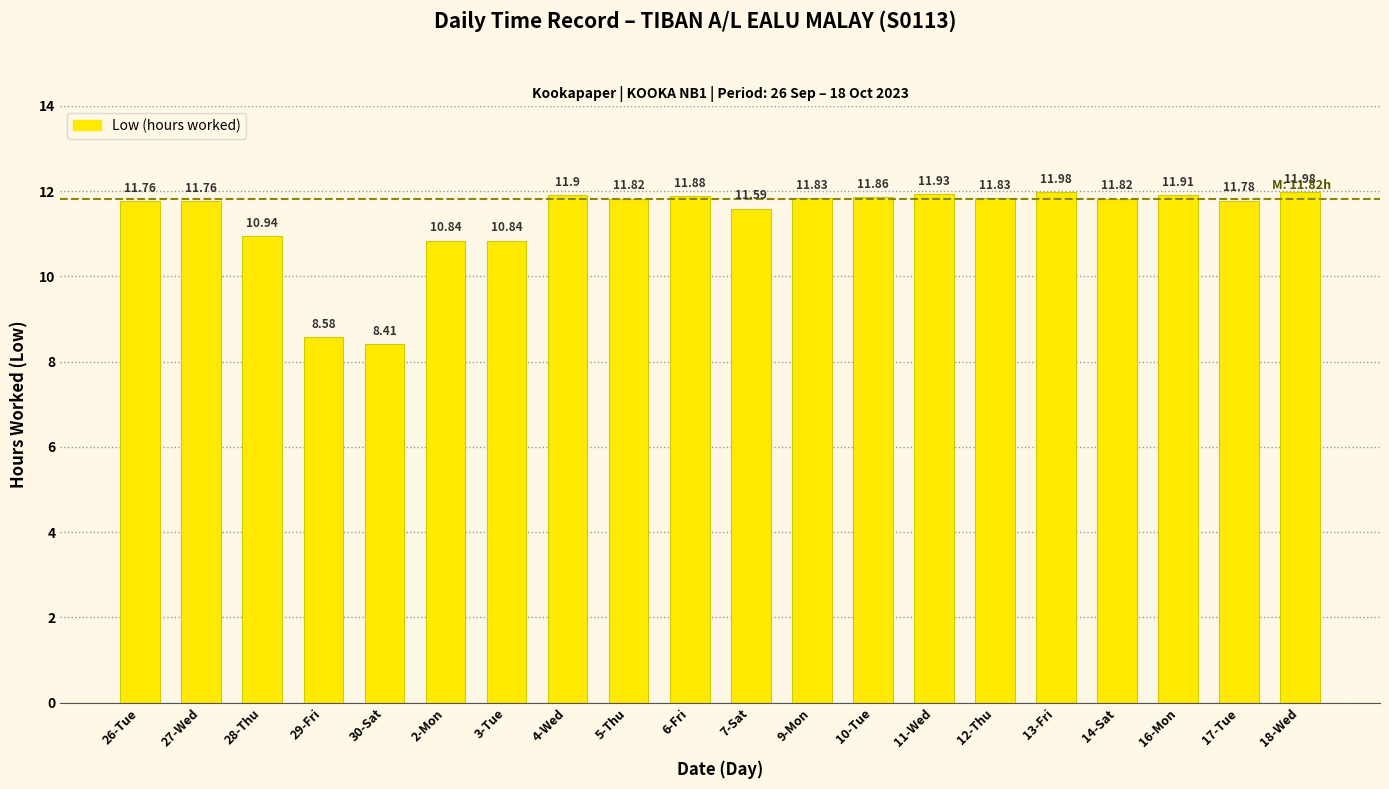

How many data points are less than 11?

5